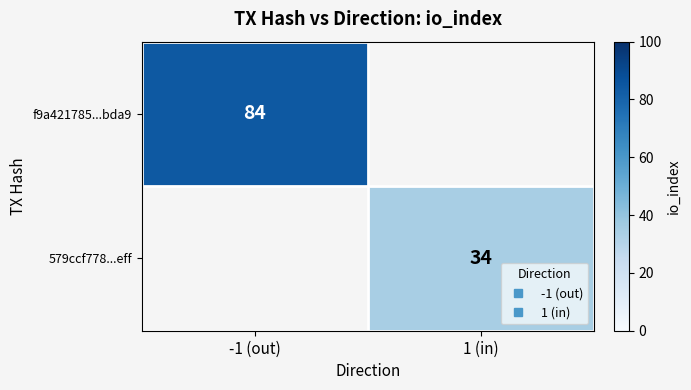

At how many categories does at least one series exceed 71?

1